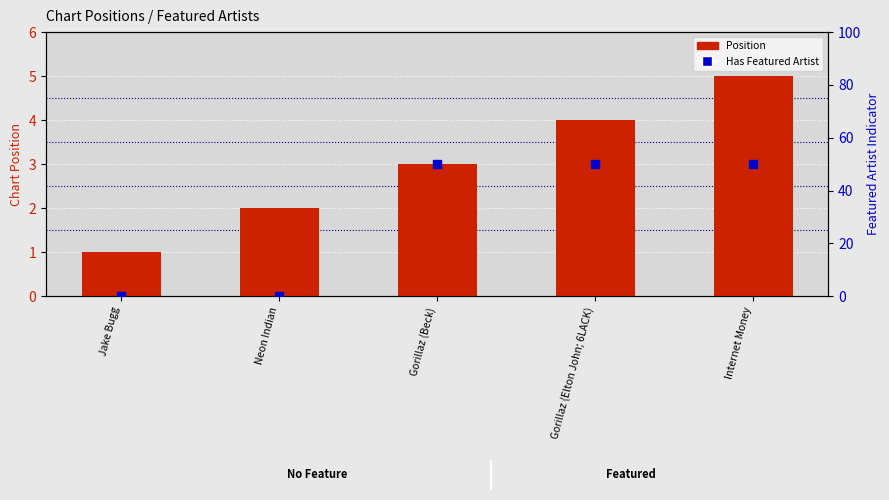

At which category is the sum across all series the highest?

Internet Money